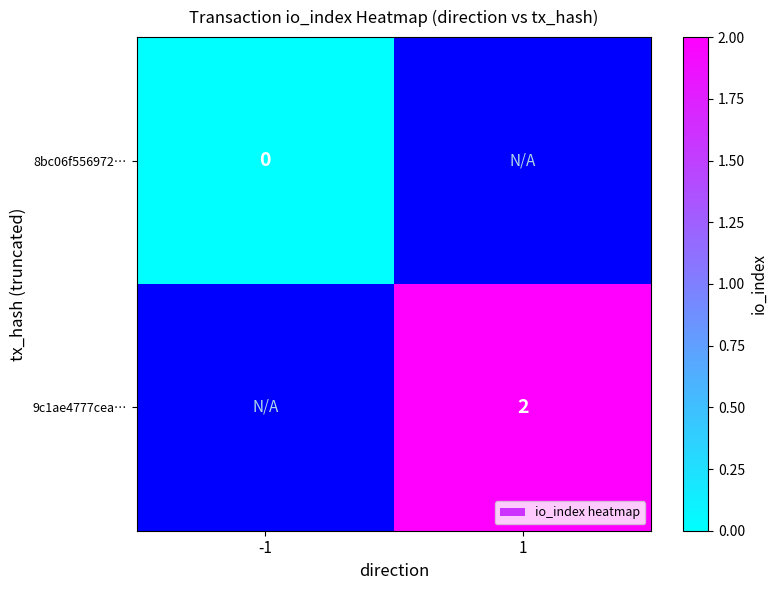

How many data points does each series have?

2